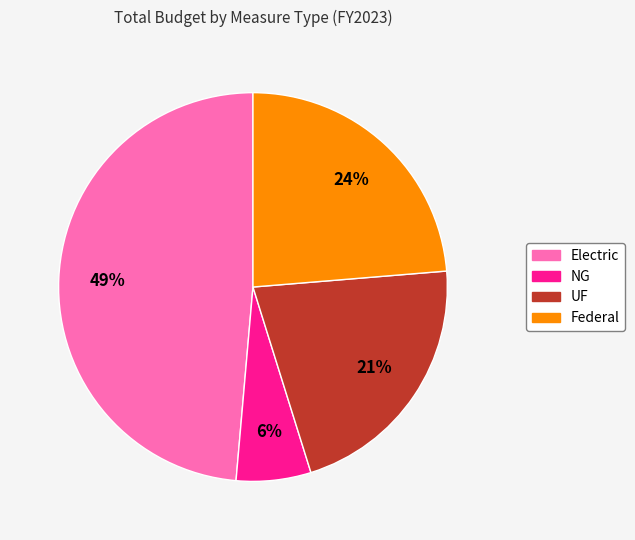

To the nearest percent, what percentage of the pie is Electric?

49%